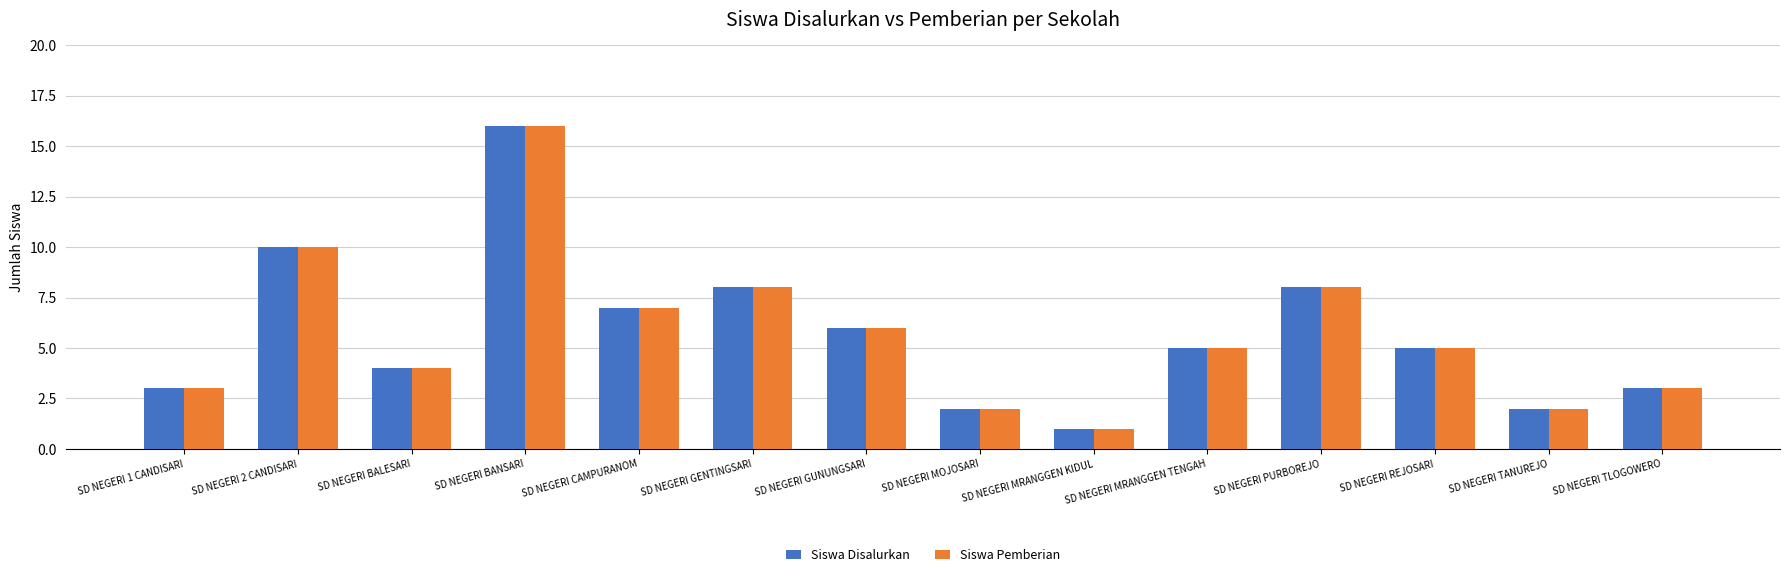

True or false: Siswa Disalurkan has a value of 4 at SD NEGERI PURBOREJO.

False